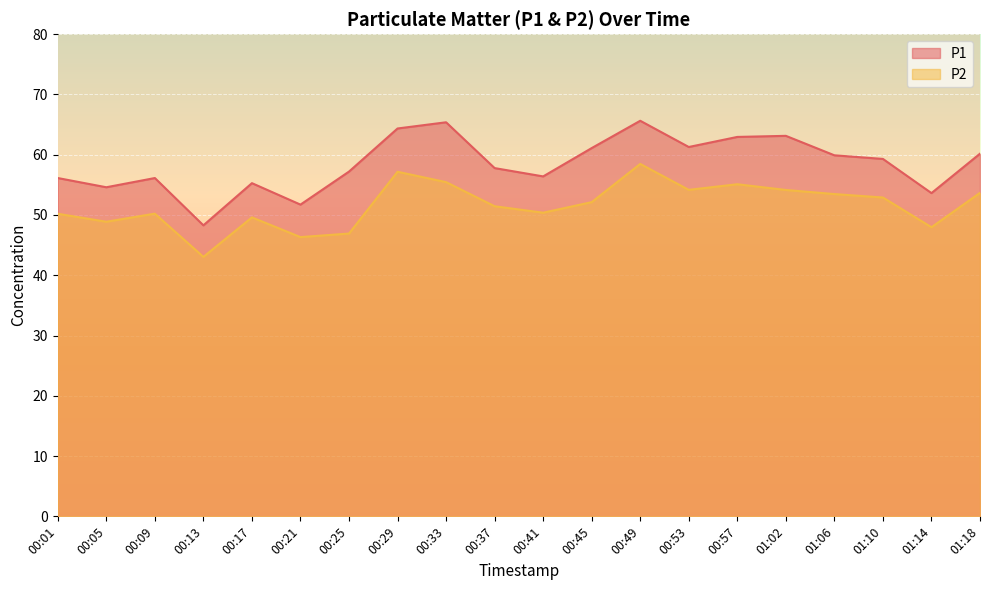

True or false: P1 has a value of 36.0 at 00:29.

False